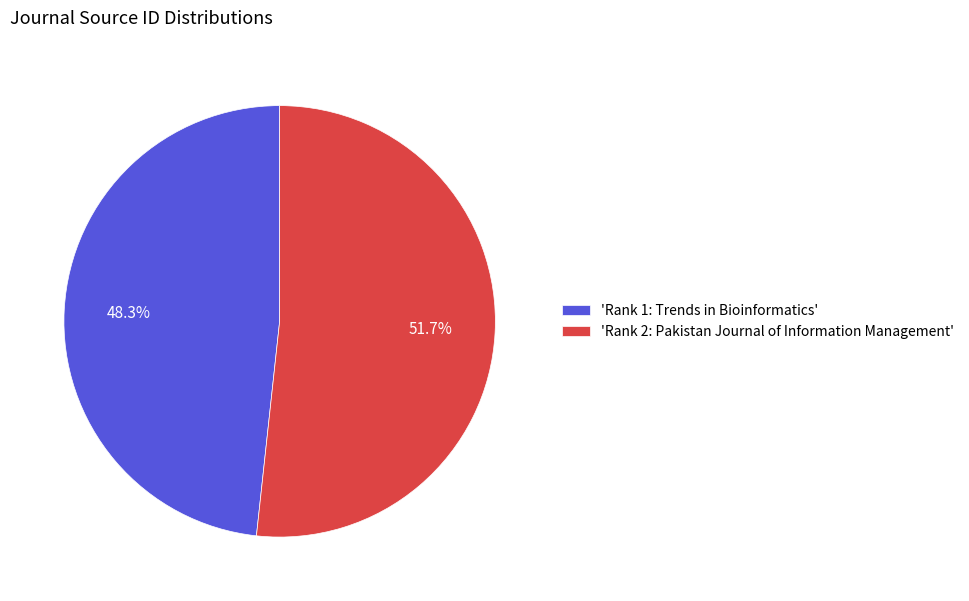

What is the ratio of the value at 'Rank 1: Trends in Bioinformatics' to the value at 'Rank 2: Pakistan Journal of Information Management'?

0.9